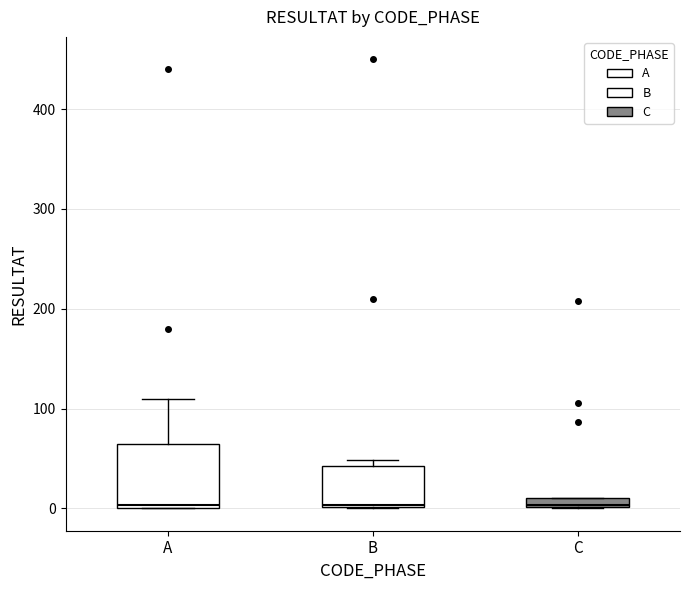

Which box is the tallest, from its lower edge to its upper edge?

A